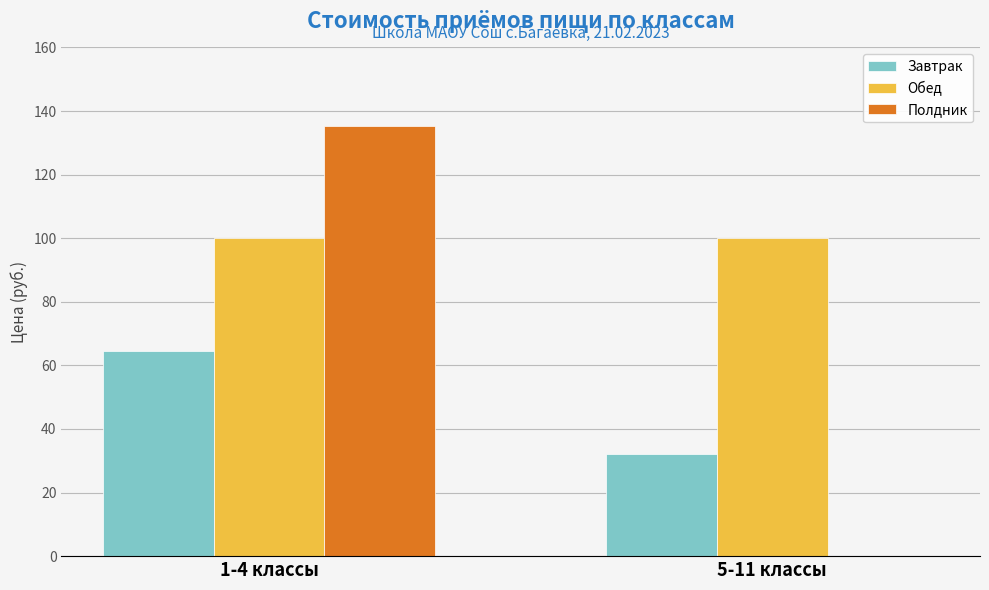

What is the sum of all Обед values?

200.0